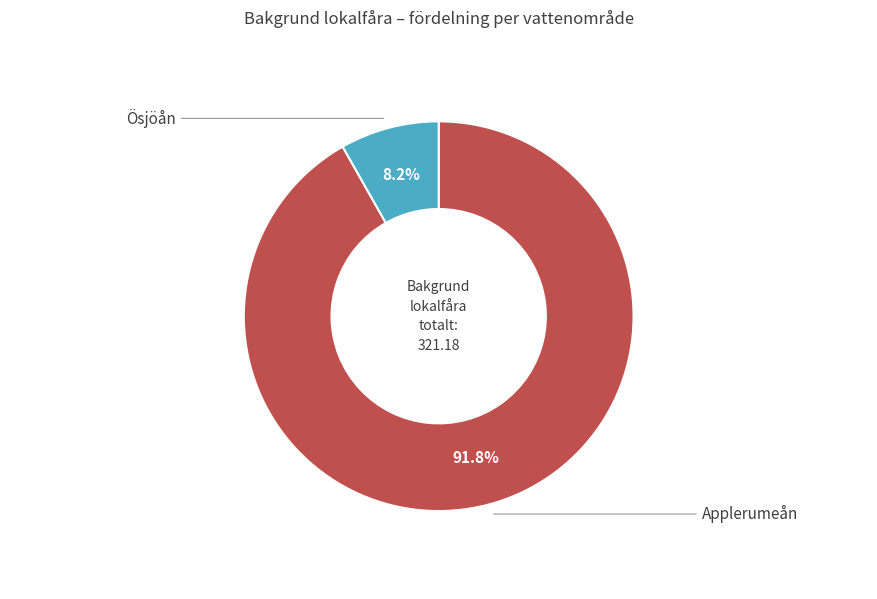

Is Applerumeån the majority of the pie?

Yes